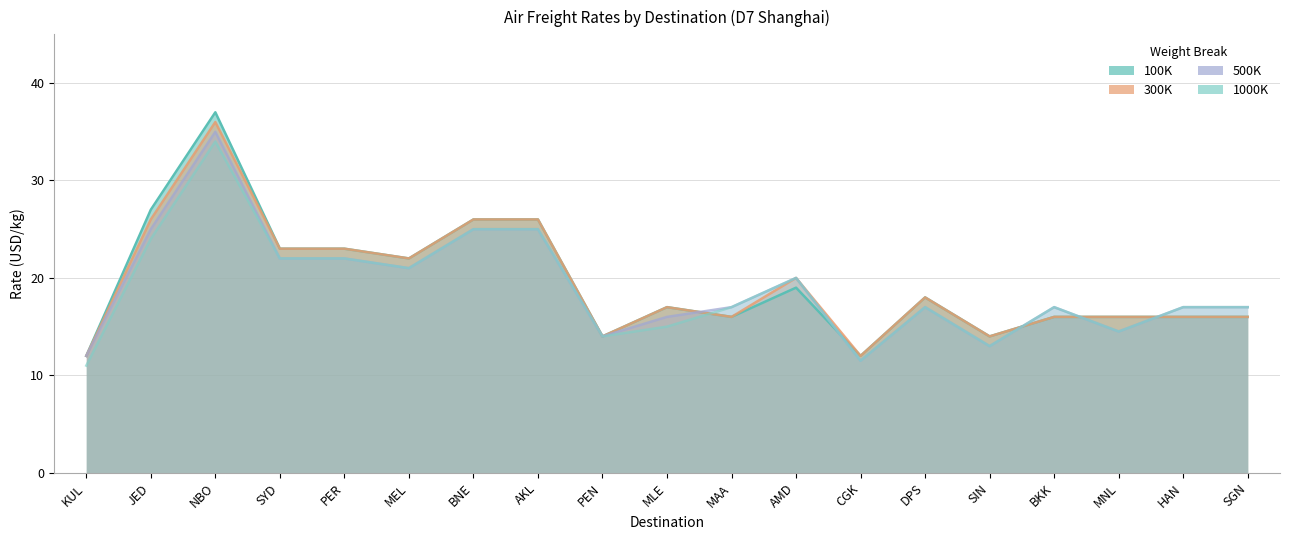

Where is the first local minimum for 100K?

MEL